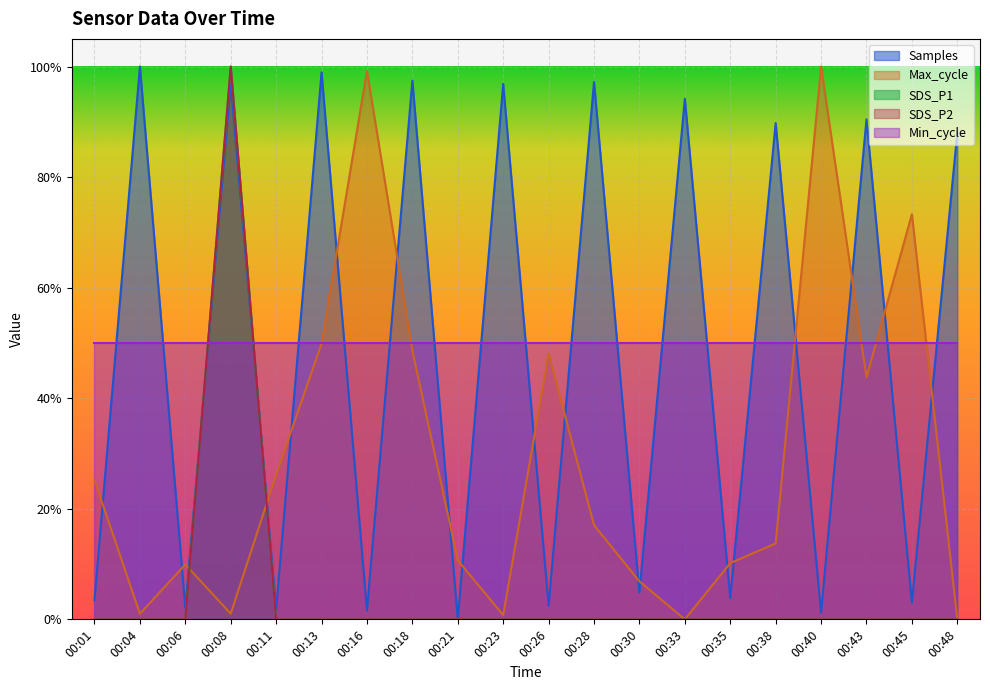

How many SDS_P1 values are between 0 and 1?

20